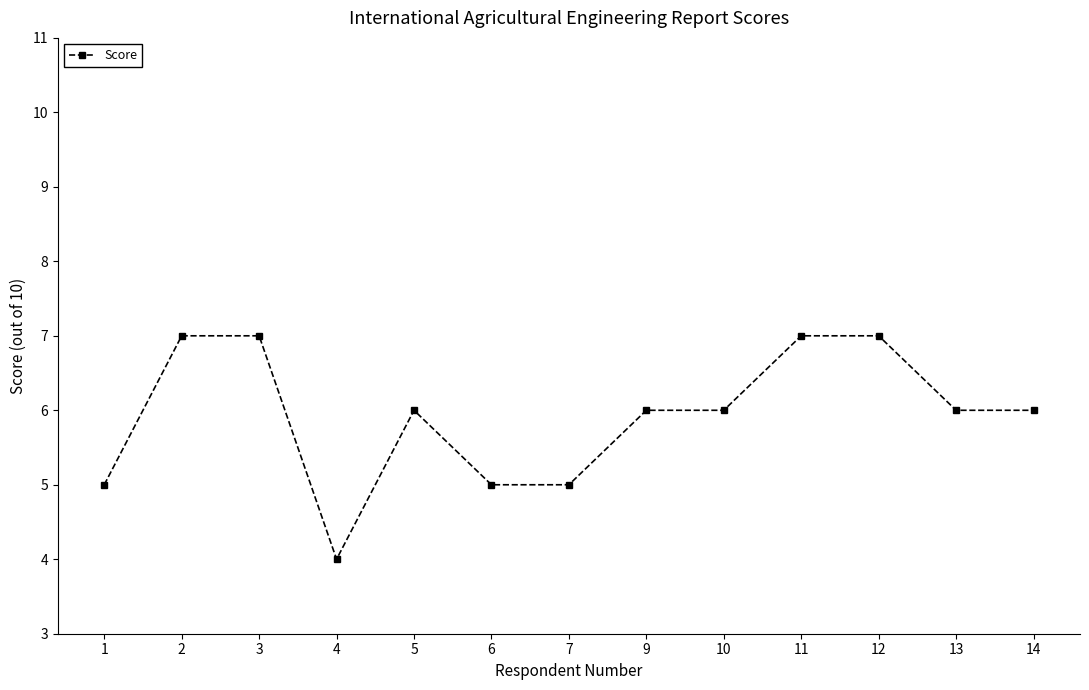

Which has a higher value, 4 or 1?

1